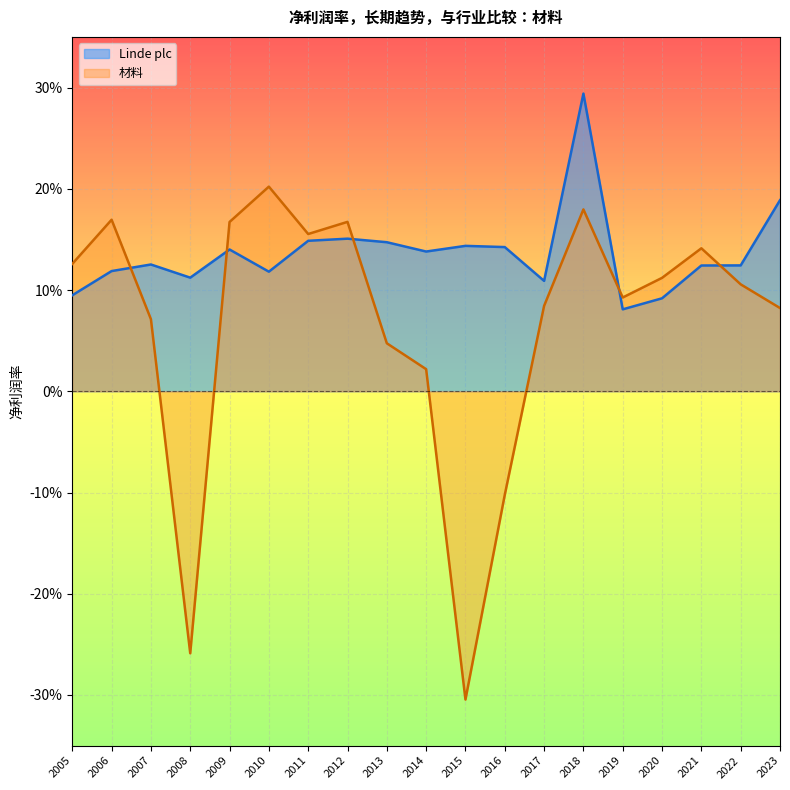

Rank the series by their average value, from lowest to highest.

材料, Linde plc